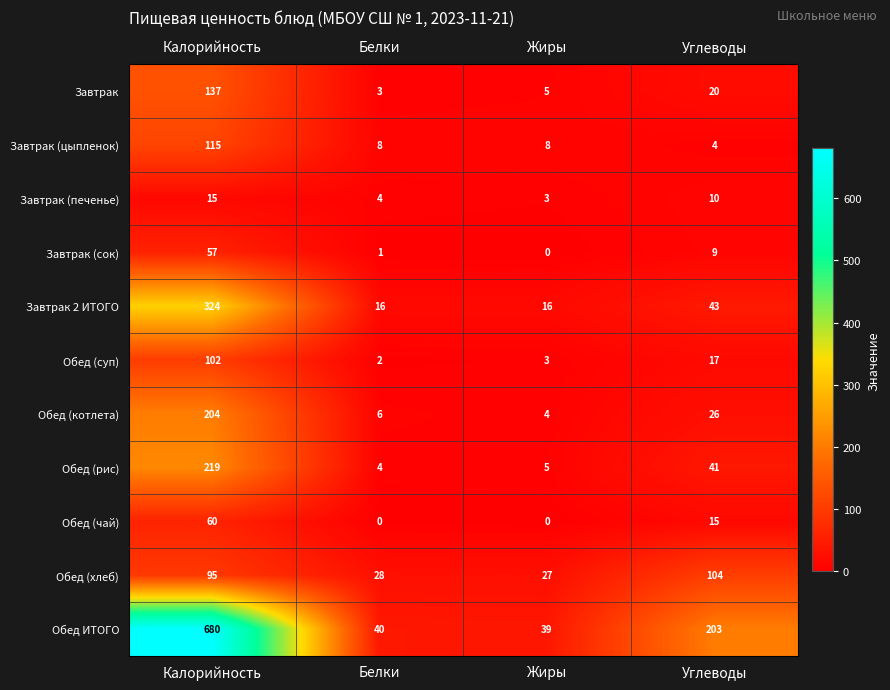

The Завтрак series shows 246 at Калорийность. True or false?

False